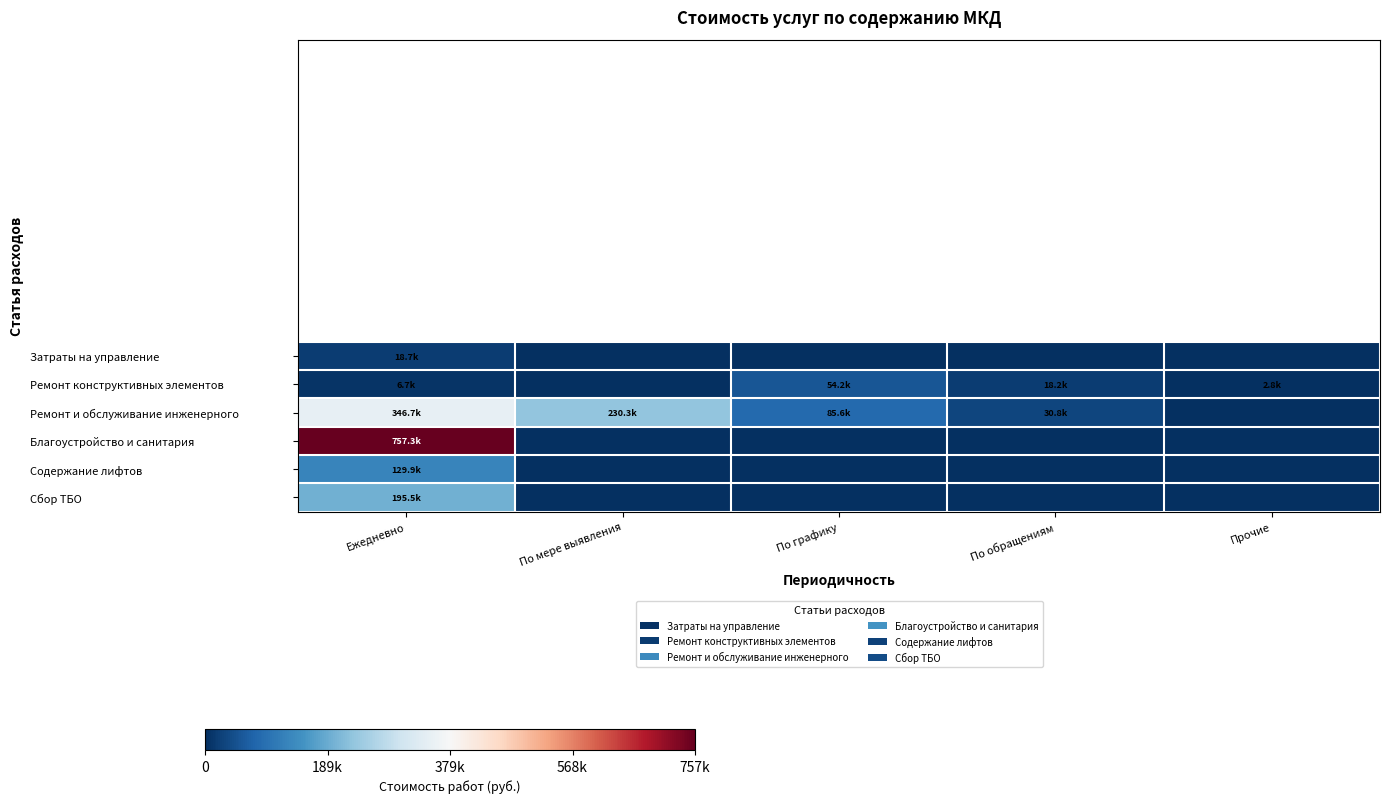

Reading left to right, transcribe all the data shown in this chart.

Затраты на управление: Ежедневно=18672.3	По мере выявления=0.0	По графику=0.0	По обращениям=0.0	Прочие=0.0
Ремонт конструктивных элементов: Ежедневно=6708.6	По мере выявления=0.0	По графику=54222.8	По обращениям=18242.1	Прочие=2842.4
Ремонт и обслуживание инженерного: Ежедневно=346685.7	По мере выявления=230276.8	По графику=85634.1	По обращениям=30774.8	Прочие=0.0
Благоустройство и санитария: Ежедневно=757252.0	По мере выявления=0.0	По графику=0.0	По обращениям=0.0	Прочие=0.0
Содержание лифтов: Ежедневно=129930.9	По мере выявления=0.0	По графику=0.0	По обращениям=0.0	Прочие=0.0
Сбор ТБО: Ежедневно=195544.4	По мере выявления=0.0	По графику=0.0	По обращениям=0.0	Прочие=0.0